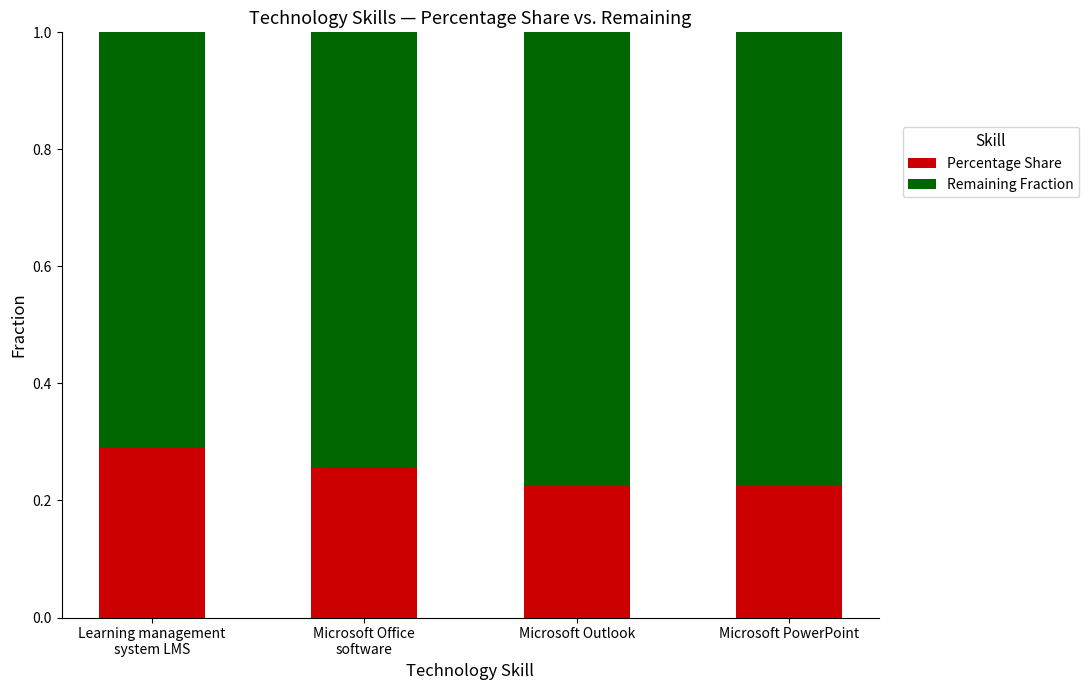

What is the sum of the Percentage Share values at Learning management
system LMS and Microsoft PowerPoint?

0.5